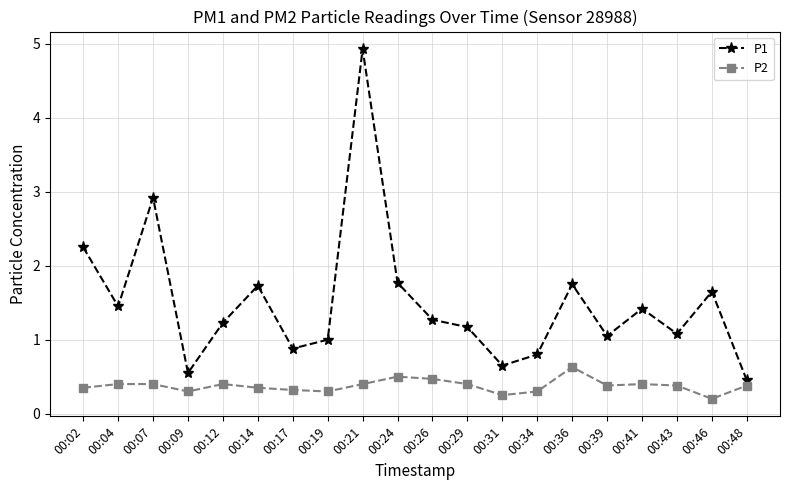

Read the P1 value at 00:39.

1.1